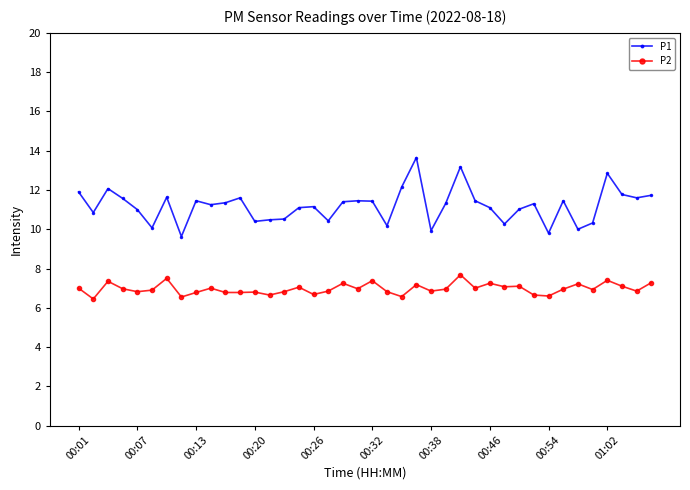

What is the difference between the maximum and minimum values in the P1 series?

4.0